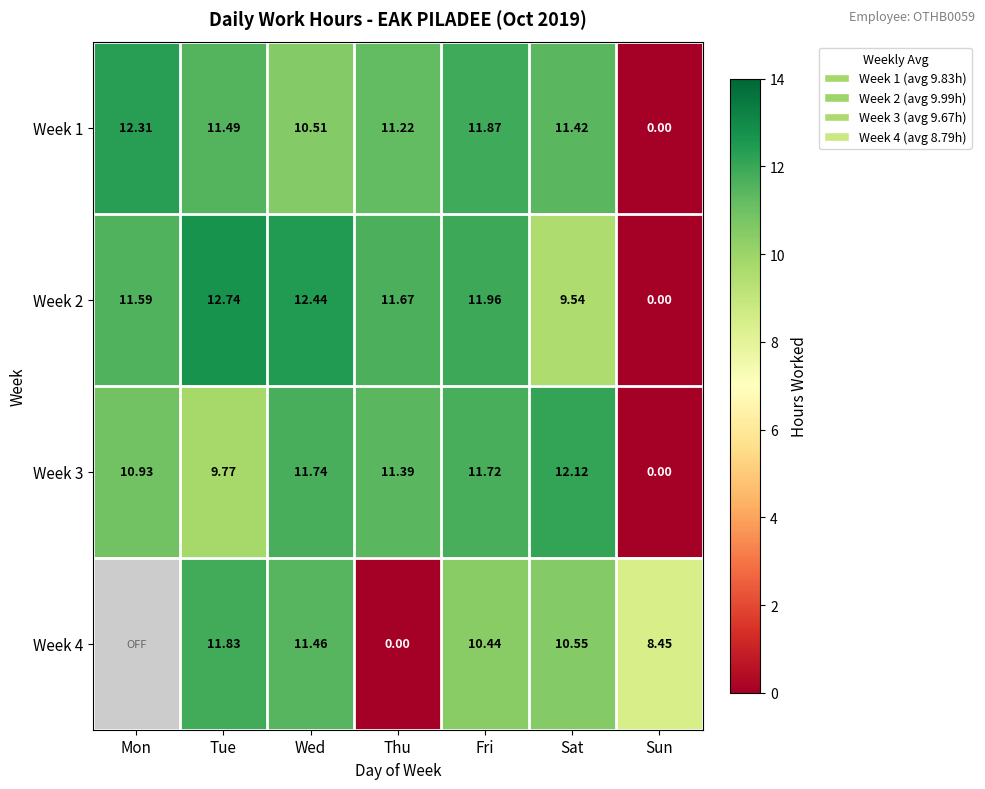

At which label does Week 2 first exceed 11?

Mon